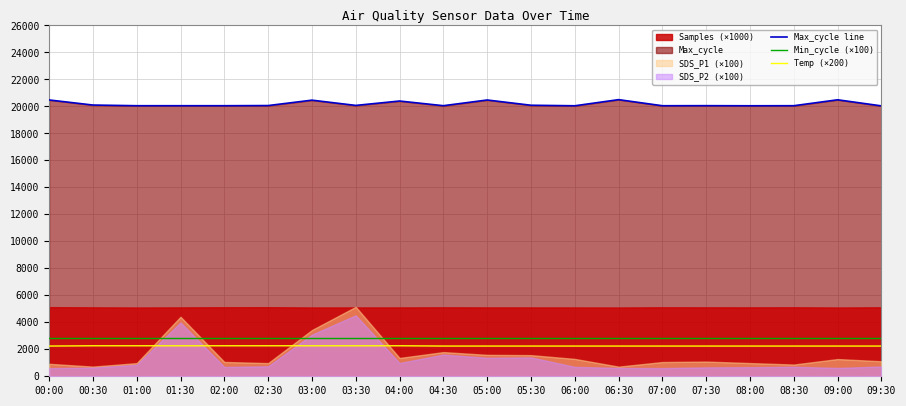

True or false: Max_cycle line and Temp (×200) intersect in this chart.

False